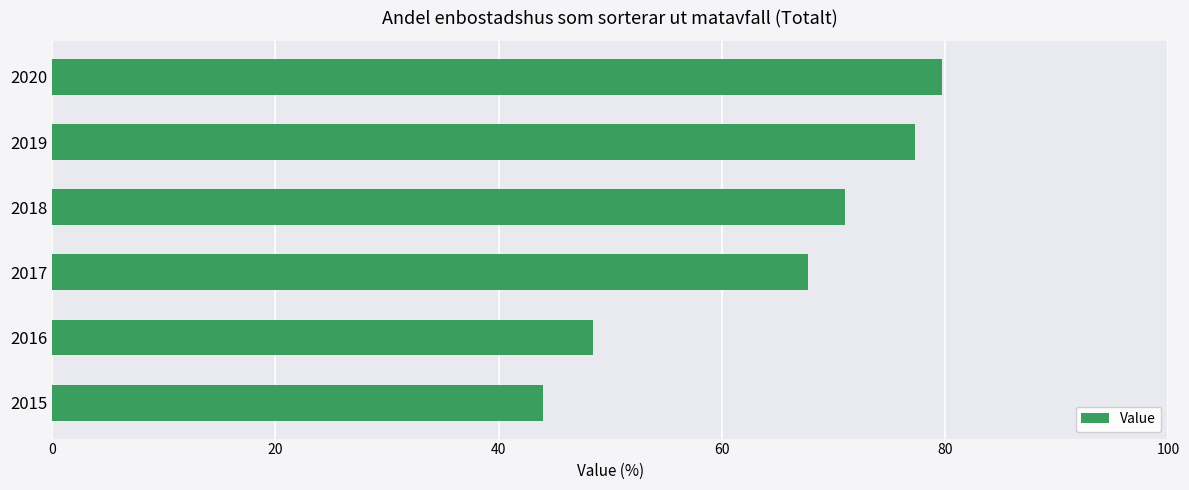

Approximately how many times larger is the value at 2016 compared to 2019?

0.6